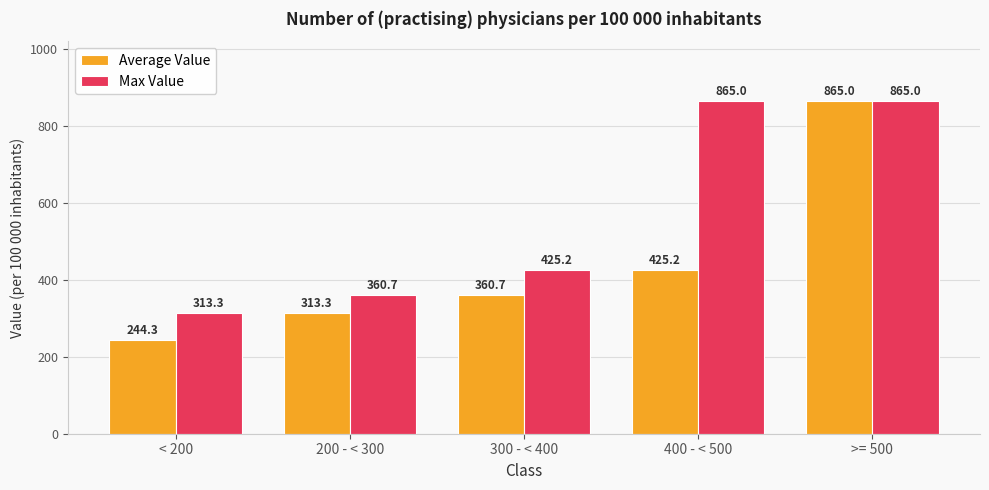

What is the difference between the Max Value values at < 200 and 400 - < 500?

551.7